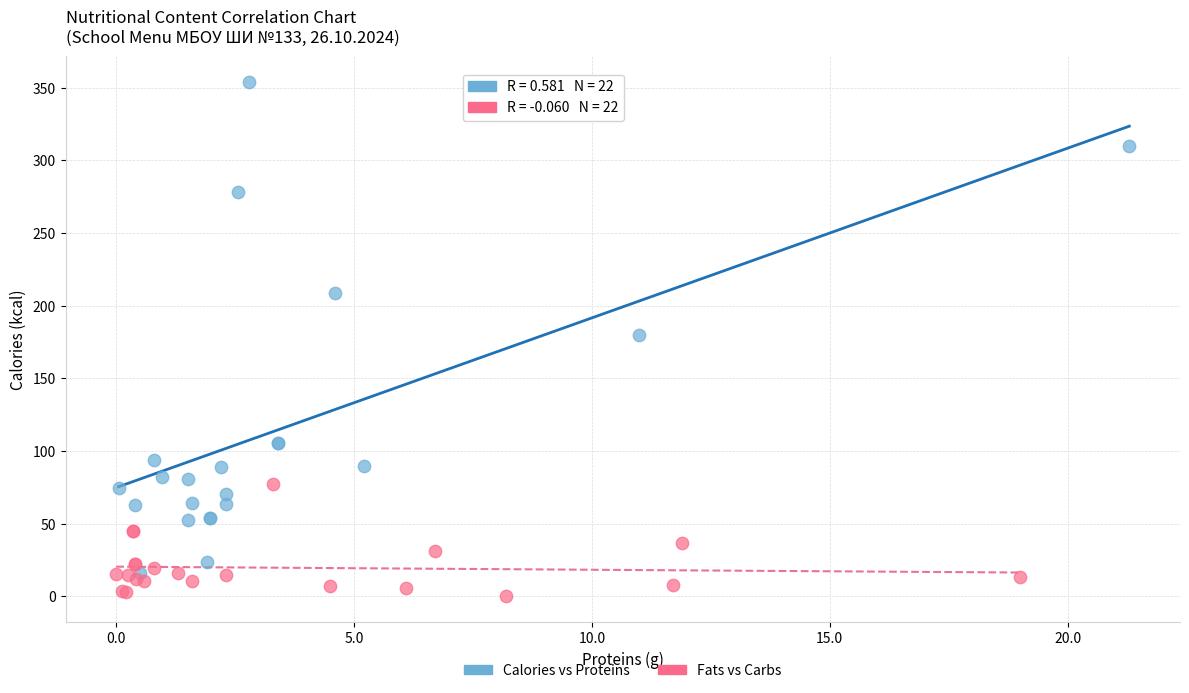

Which series contains the lowest Y value?

Fats vs Carbs